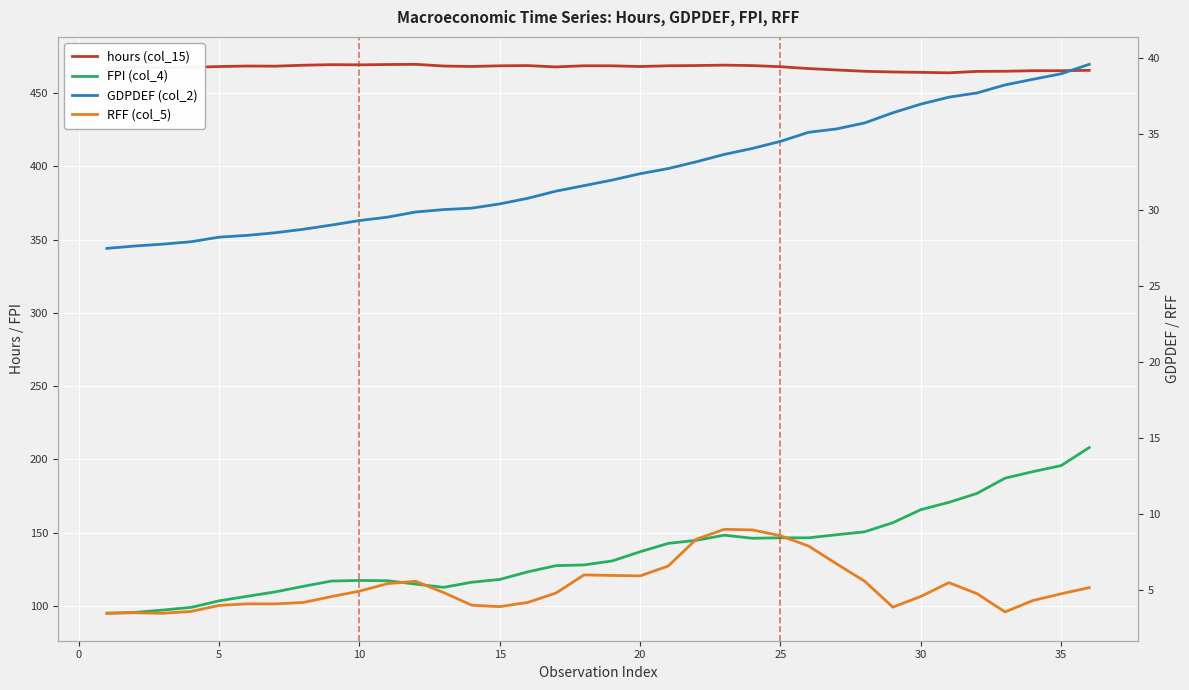

What is the difference between the maximum and minimum values in the RFF (col_5) series?

5.5